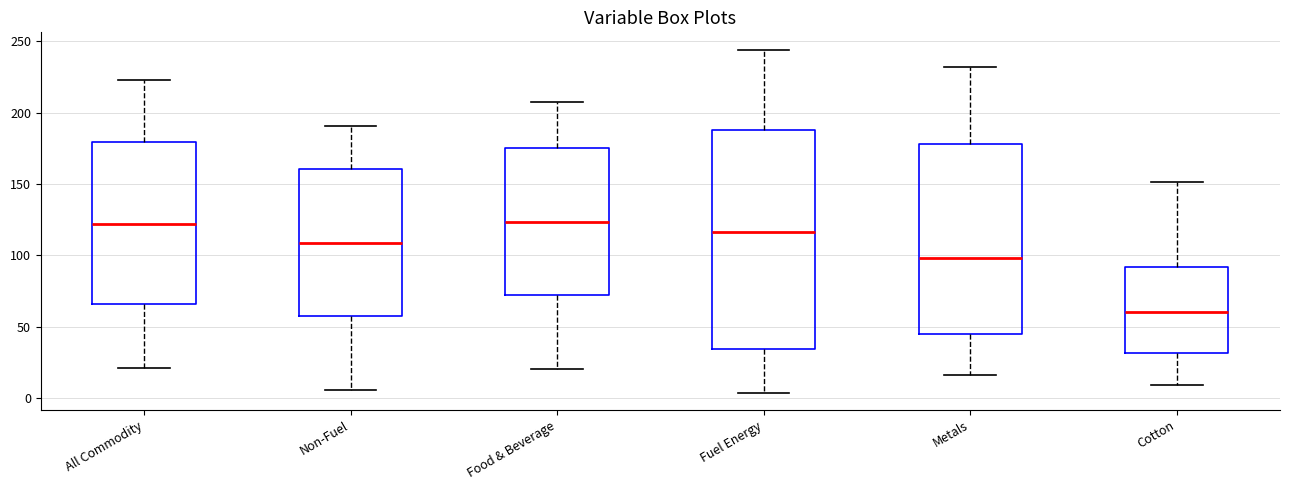

Comparing the boxes themselves (not the whiskers), which one is the tallest?

Fuel Energy